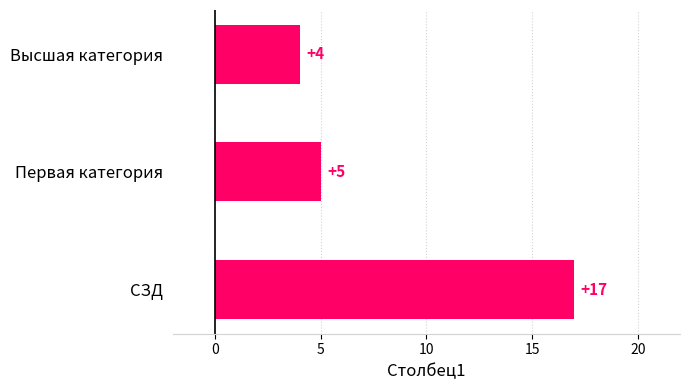

What is the value of the 2nd bar from the top?

5